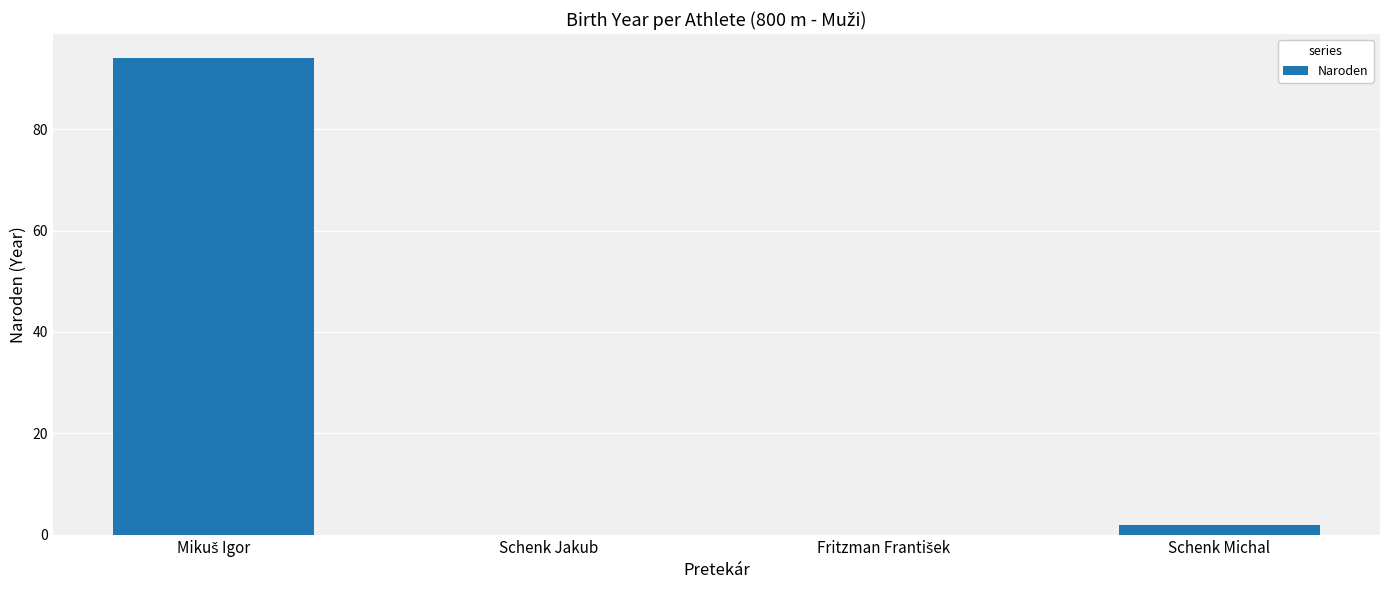

Reading right to left, list all the values displayed in this chart.

2	0	0	94